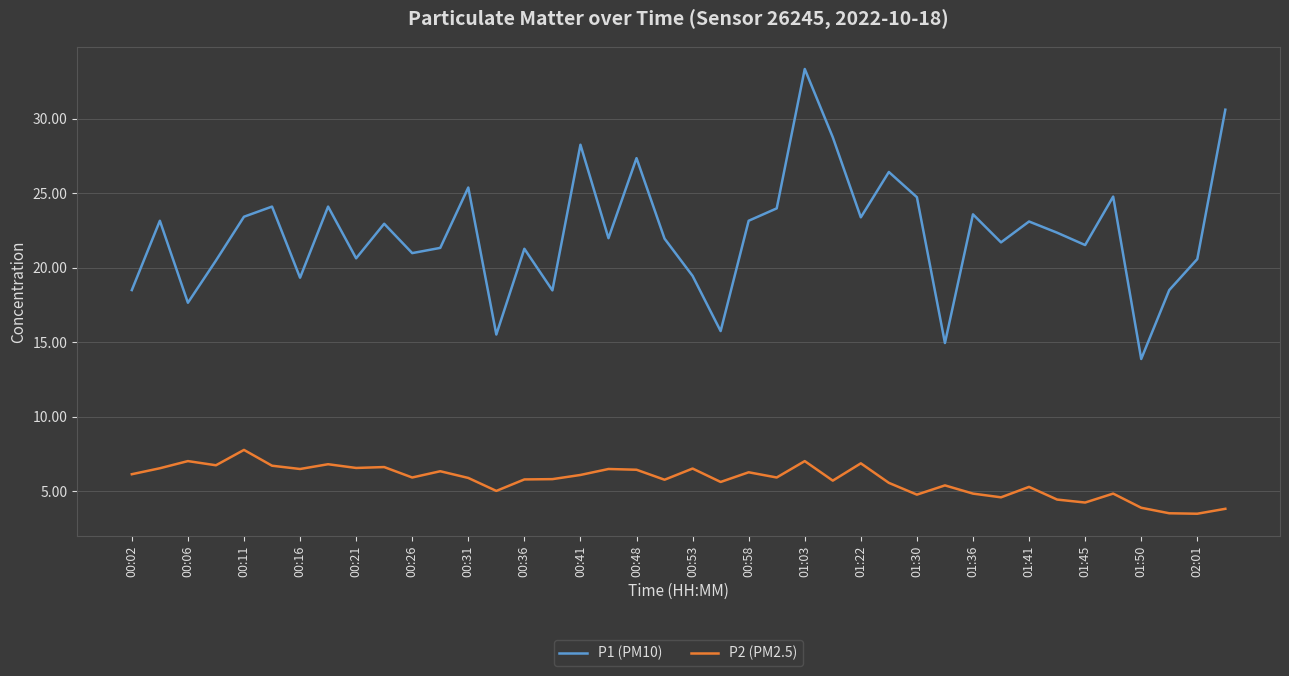

Does the chart display data point markers on the line(s)?

No